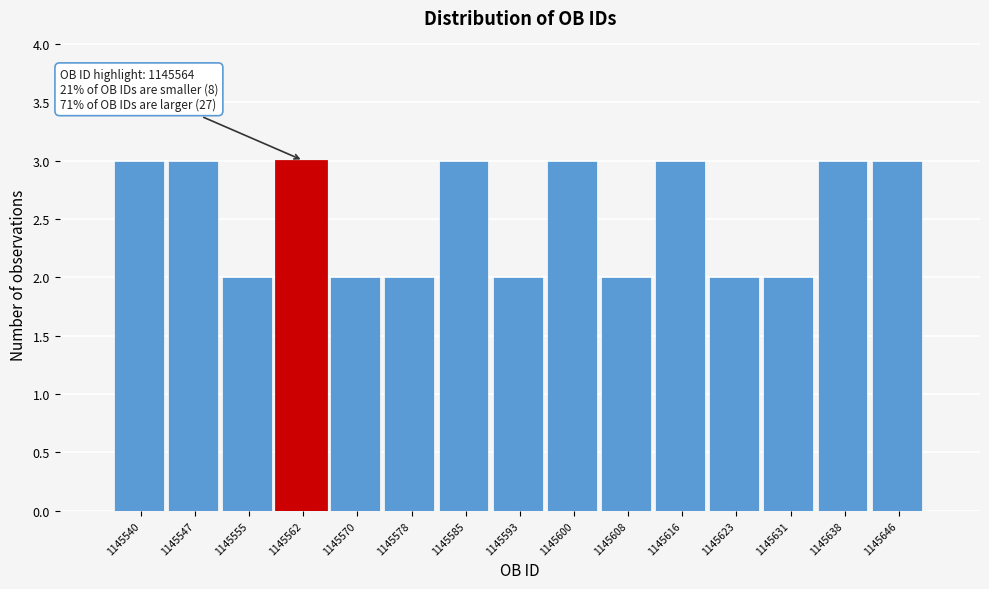

Reading right to left, transcribe all the data shown in this chart.

1145646=3	1145638=3	1145631=2	1145623=2	1145616=3	1145608=2	1145600=3	1145593=2	1145585=3	1145578=2	1145570=2	1145562=3	1145555=2	1145547=3	1145540=3